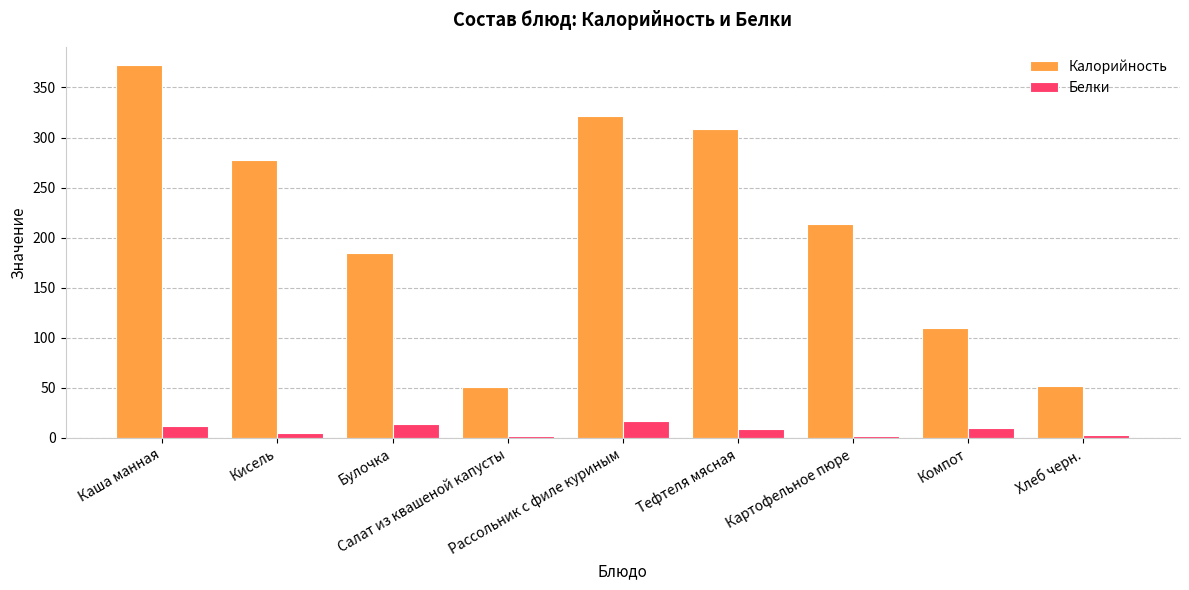

Which series changed the most between Каша манная and Салат из квашеной капусты?

Калорийность